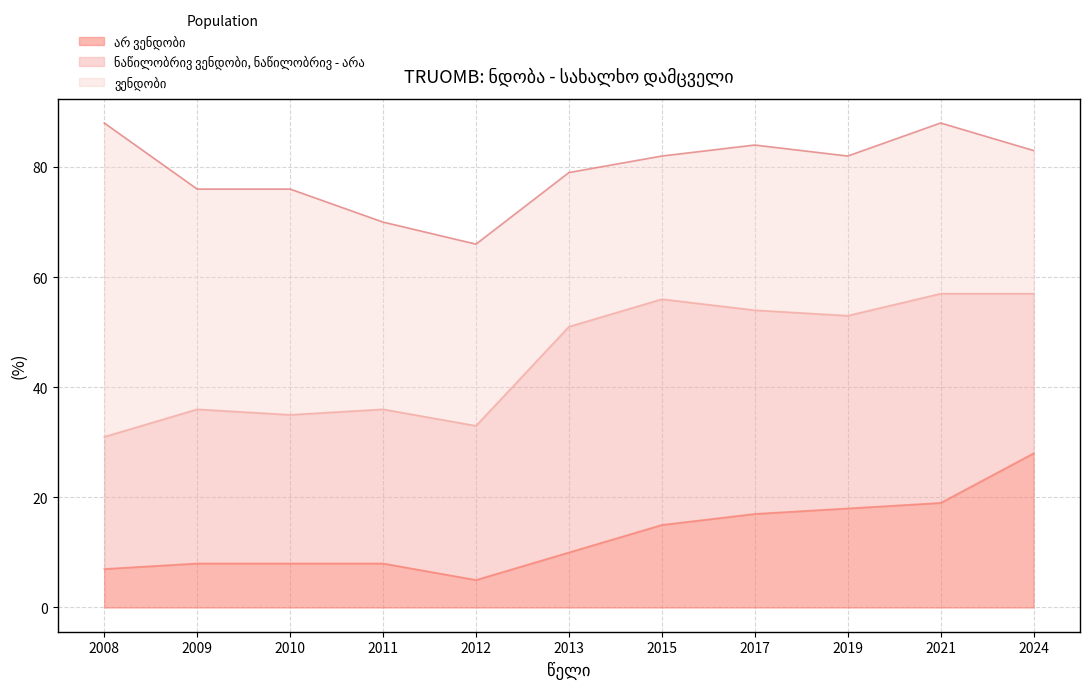

What is the total value across all series at 2024?

83